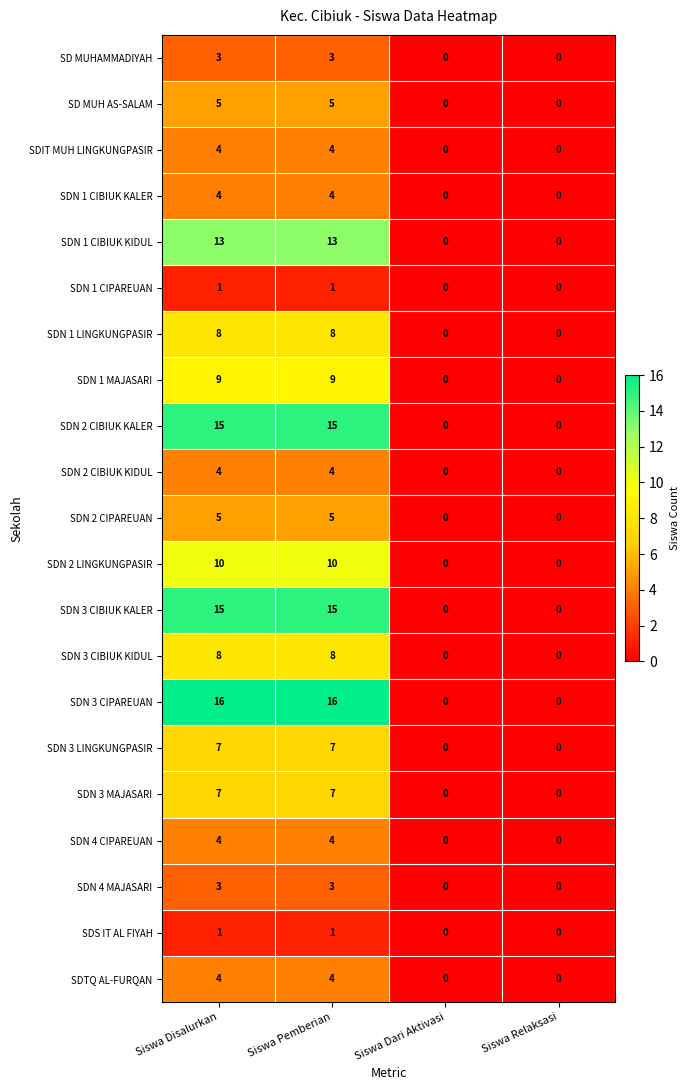

Which series has the largest total across all categories?

SDN 3 CIPAREUAN